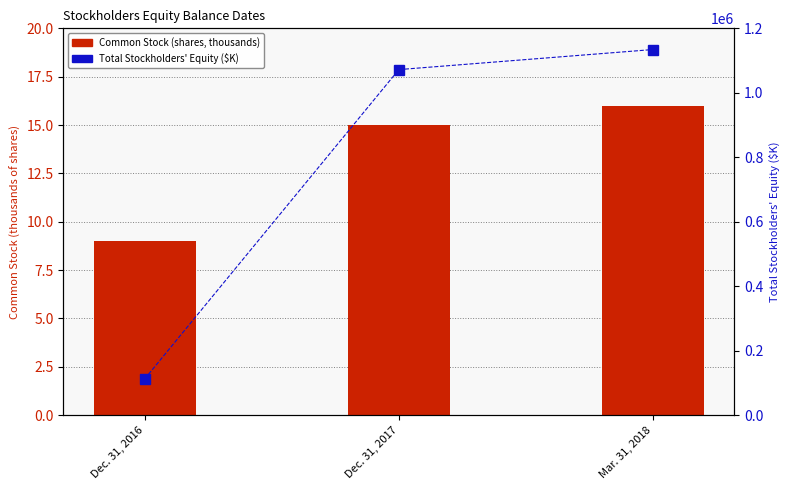

What is the average value of the Common Stock (shares, thousands) series?

13